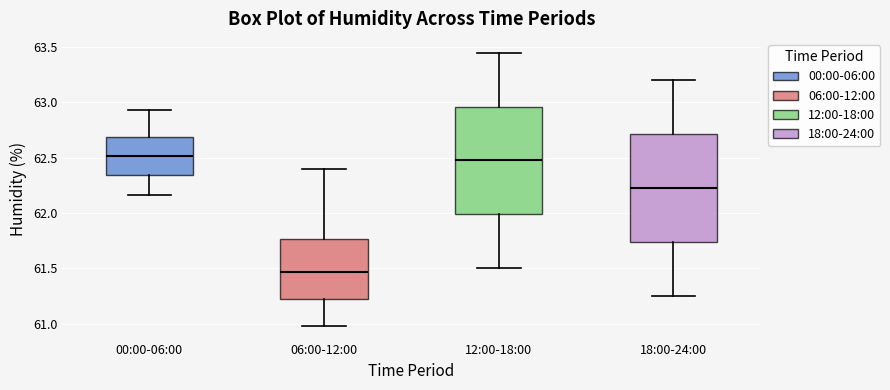

Reading left to right, transcribe this box plot: for each box, give where its median line is, the range the box spans, and where its two whiskers end, as read against the y-axis. The values are not printed on the chart, so give them approximately, as read against the axis.

00:00-06:00: median 62.50, box 62.35 to 62.70, whiskers 62.15 to 62.95
06:00-12:00: median 61.45, box 61.20 to 61.75, whiskers 61.00 to 62.40
12:00-18:00: median 62.50, box 62.00 to 62.95, whiskers 61.50 to 63.45
18:00-24:00: median 62.25, box 61.75 to 62.70, whiskers 61.25 to 63.20